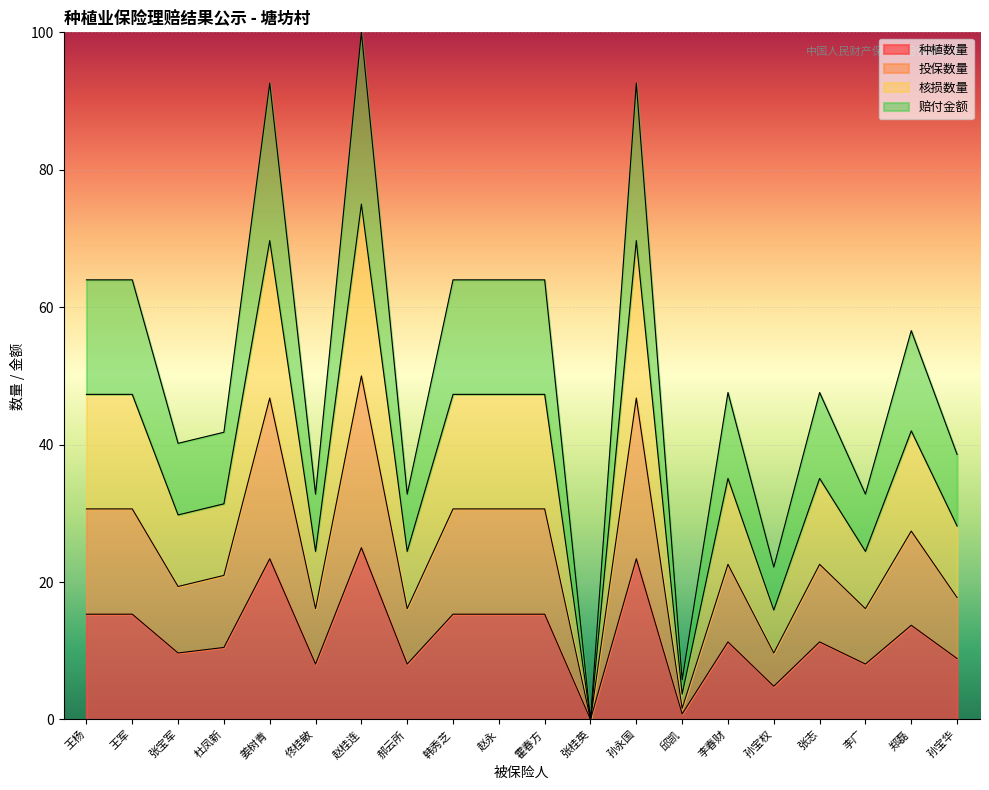

True or false: 投保数量 has more than 0 interior local peaks.

True